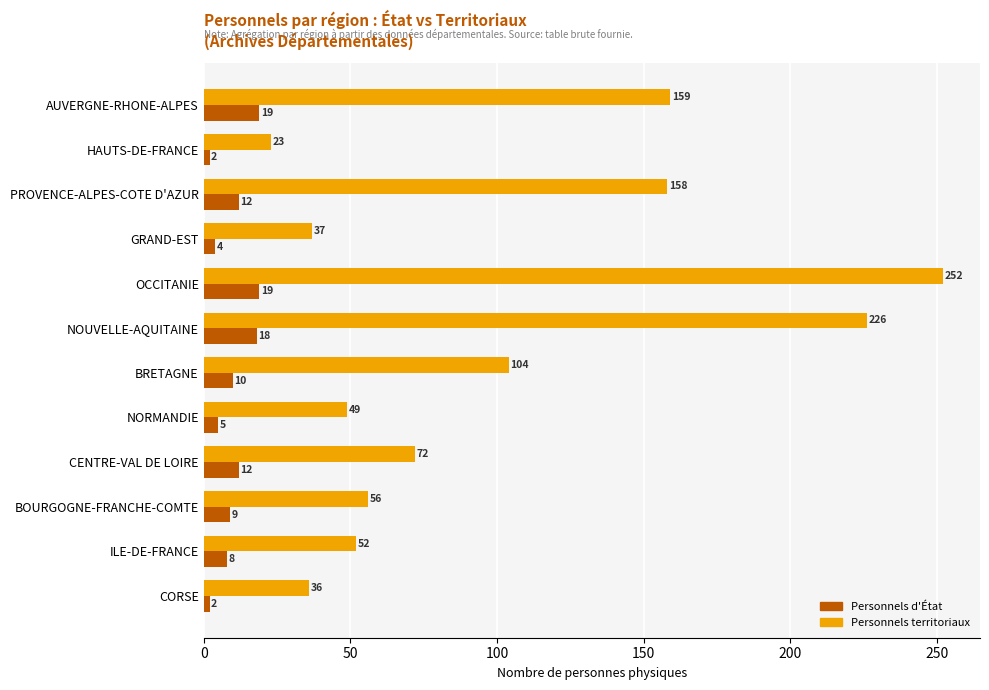

What is the maximum value for Personnels territoriaux?

252